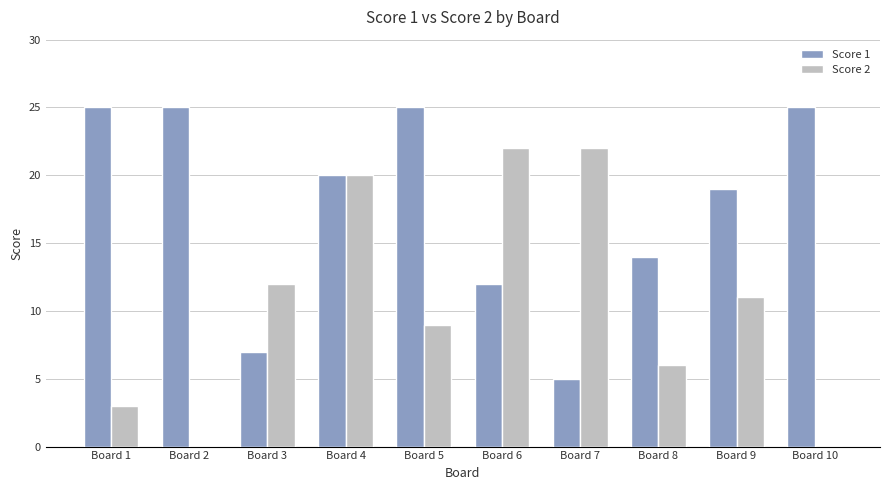

Which series changed the most between Board 2 and Board 8?

Score 1